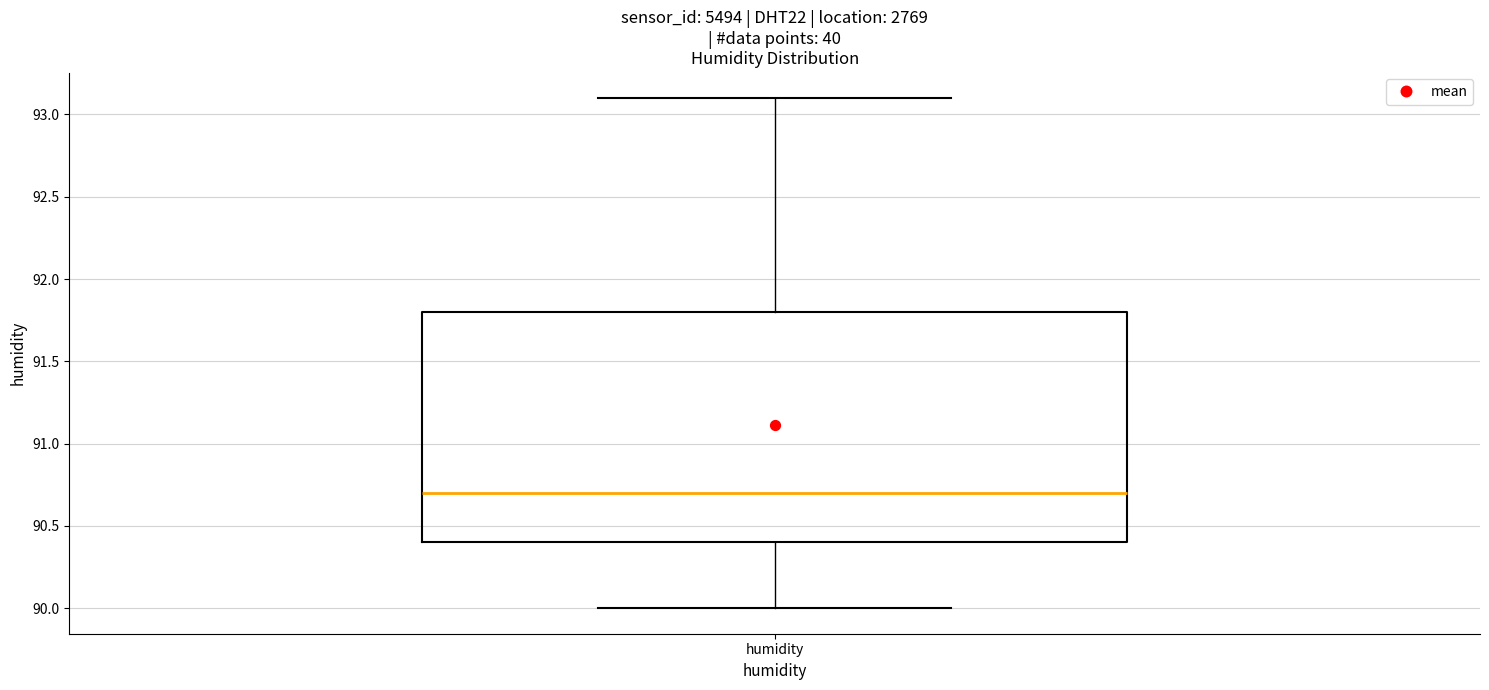

Where does the lower whisker of the box for humidity end on the y-axis? The values are not printed on the chart, so give them approximately, as read against the axis.

90.0